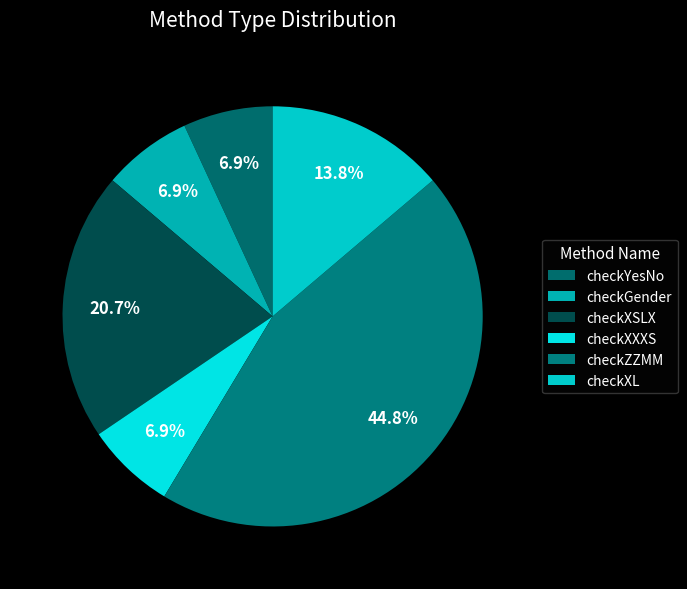

To the nearest percent, what portion does checkYesNo represent?

7%